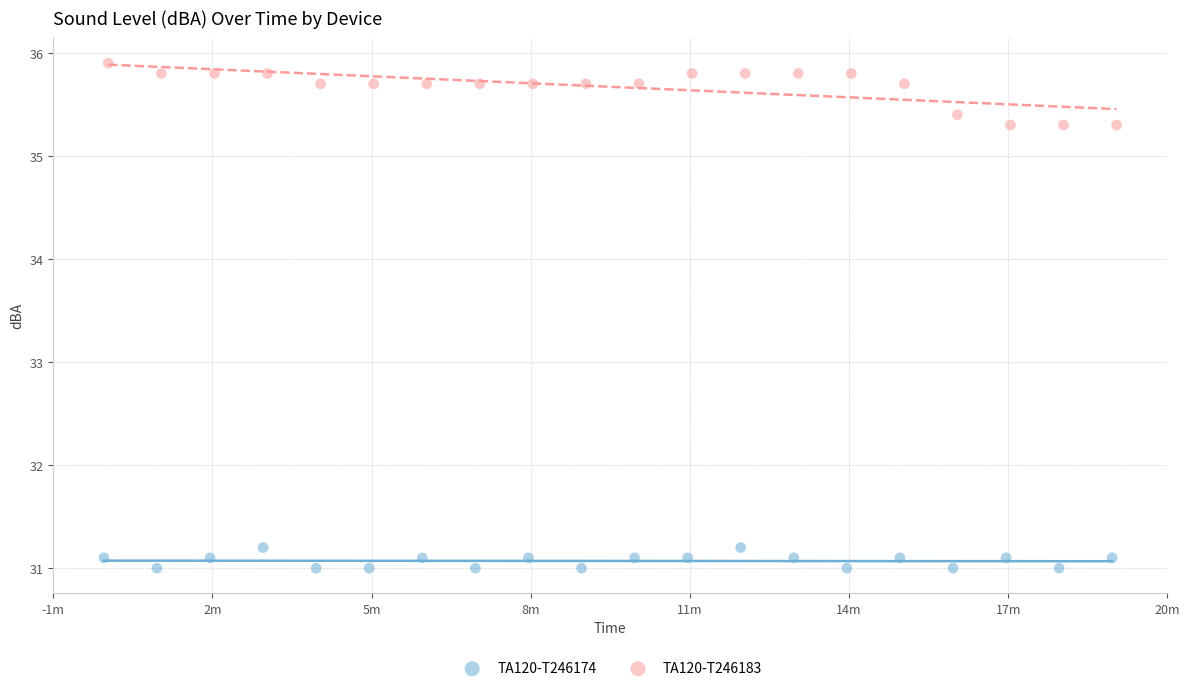

Which series contains the highest Y value?

TA120-T246183